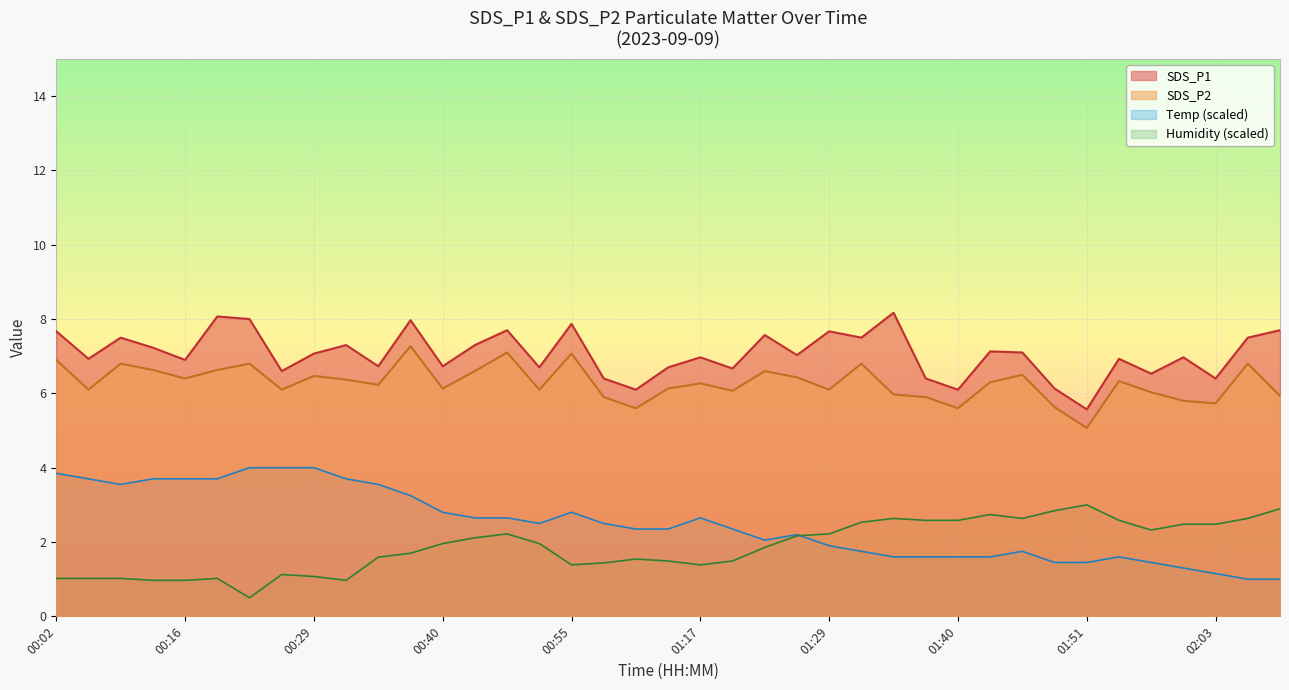

True or false: Humidity (scaled) and SDS_P1 cross at least once.

False